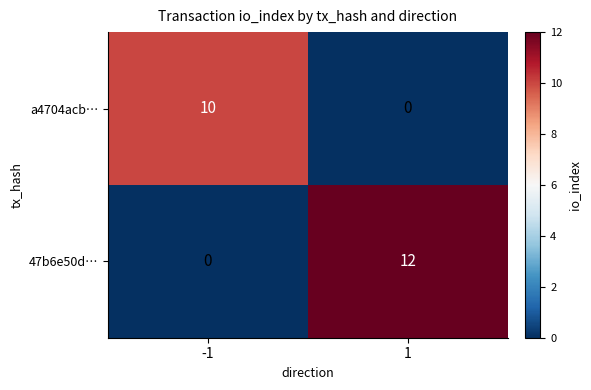

What is the sum of the 47b6e50d… values at 1 and -1?

12